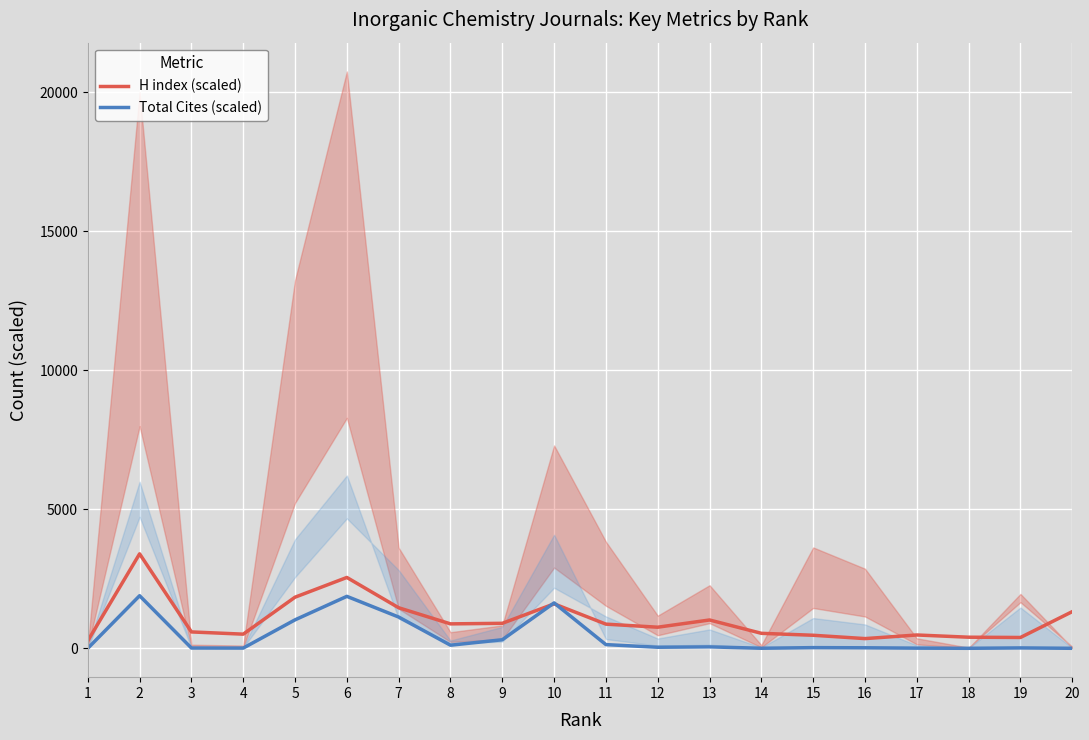

What is the spread (max minus min) of values at 17?

473.5